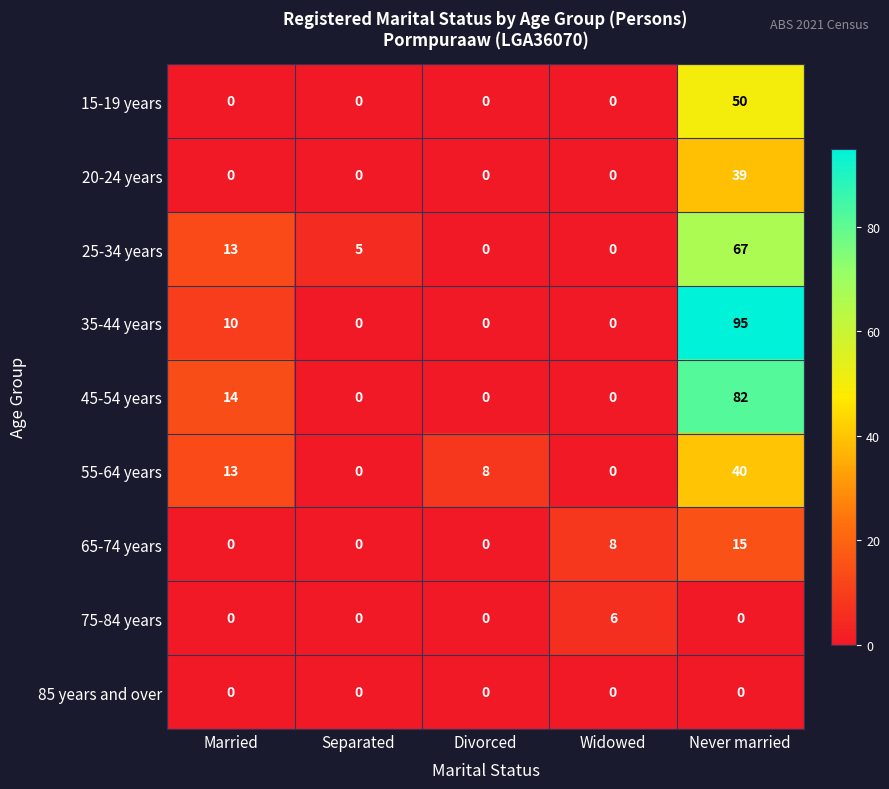

How many data points in 25-34 years are less than 5?

2